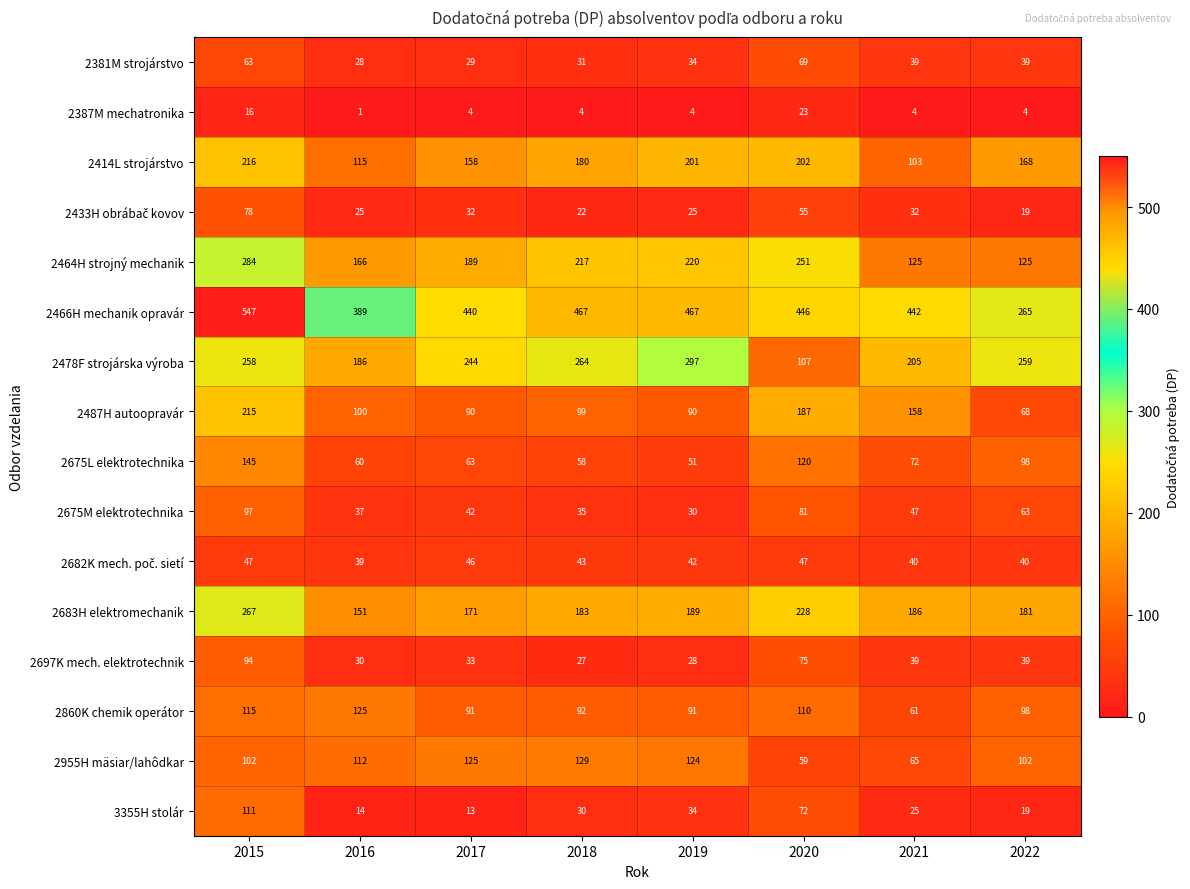

Which category has the highest value in the 2683H elektromechanik series?

2015